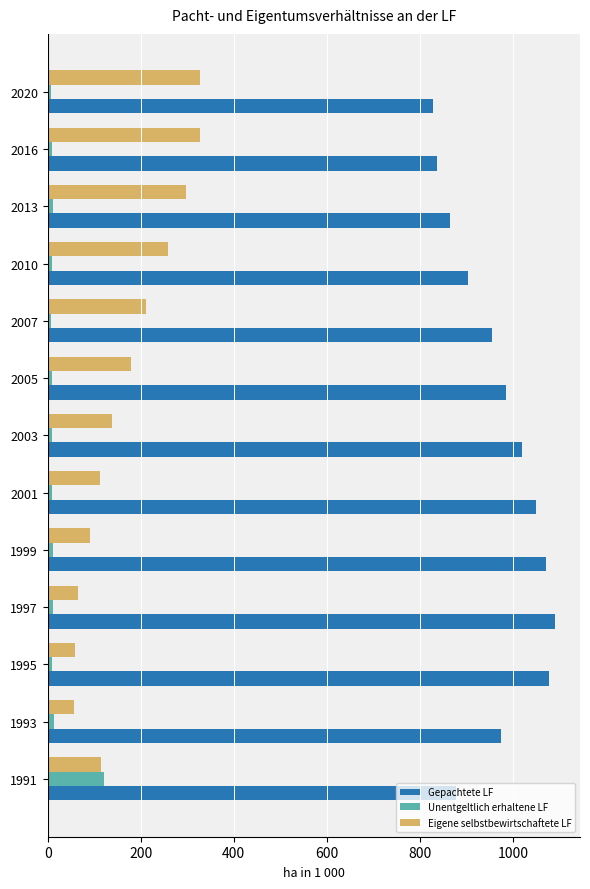

What is the difference between the maximum and second lowest values in the Gepachtete LF series?

252.0